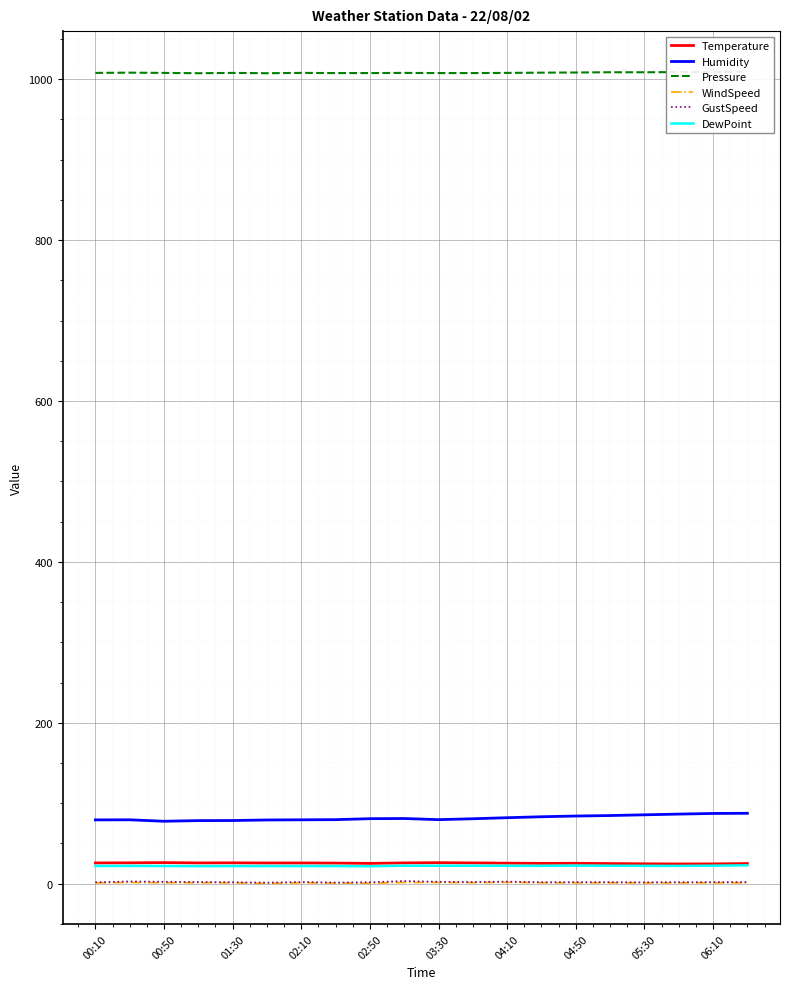

True or false: Pressure and Temperature cross at least once.

False